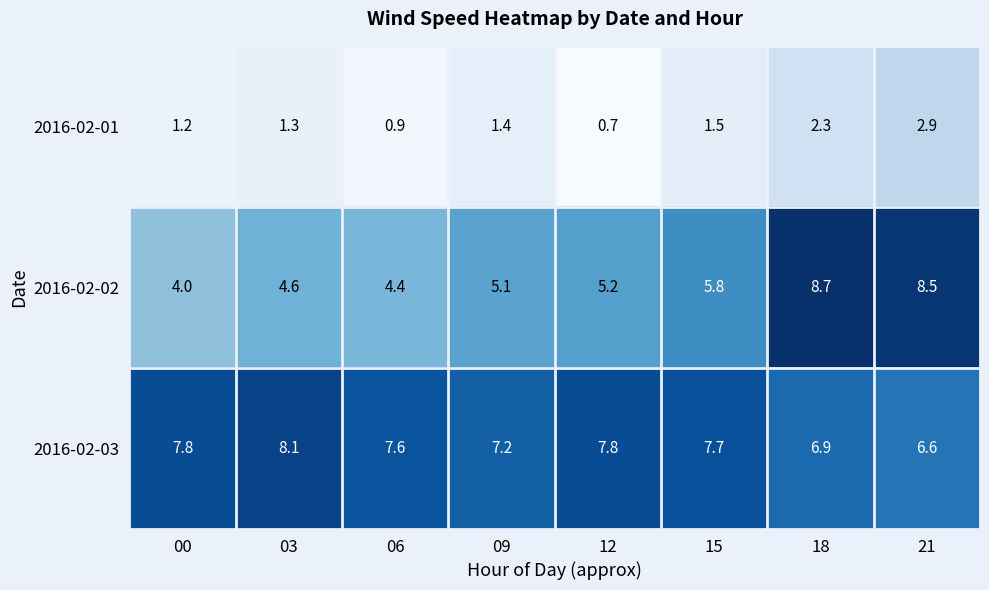

Between 18 and 21, which series saw the biggest shift?

2016-02-01